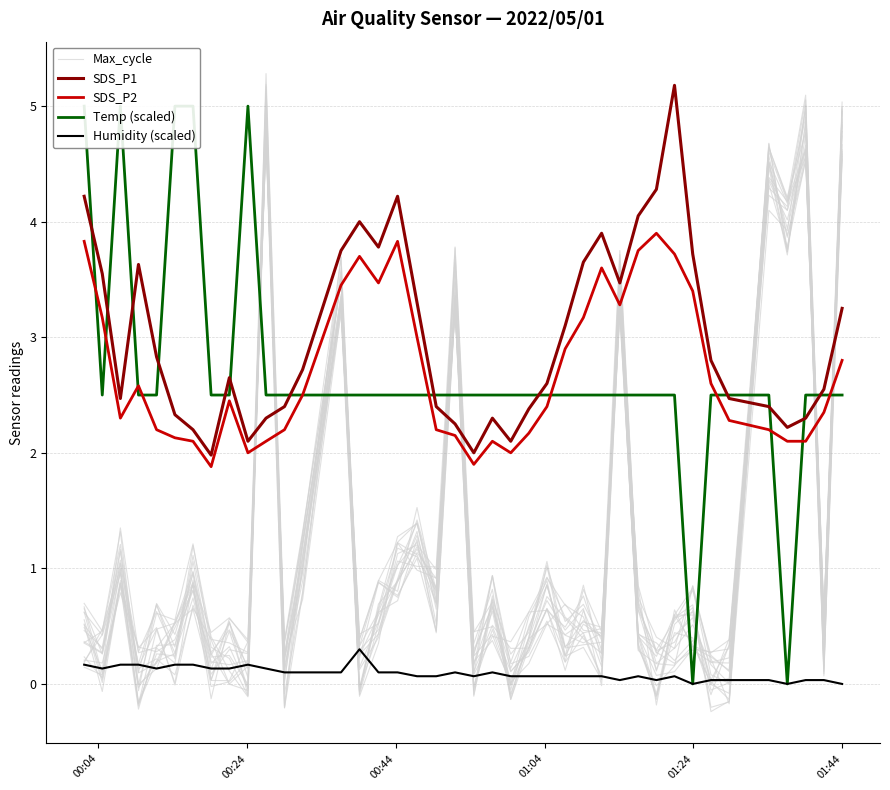

How many data points in SDS_P1 are less than 2?

1